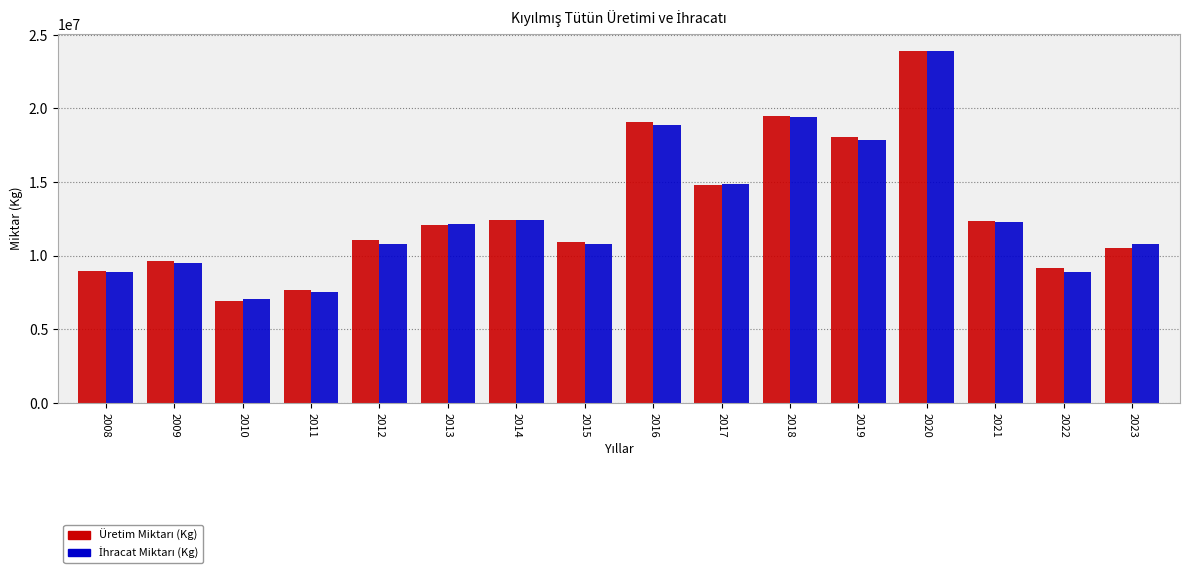

What is the minimum value shown in the chart?

6910753.2